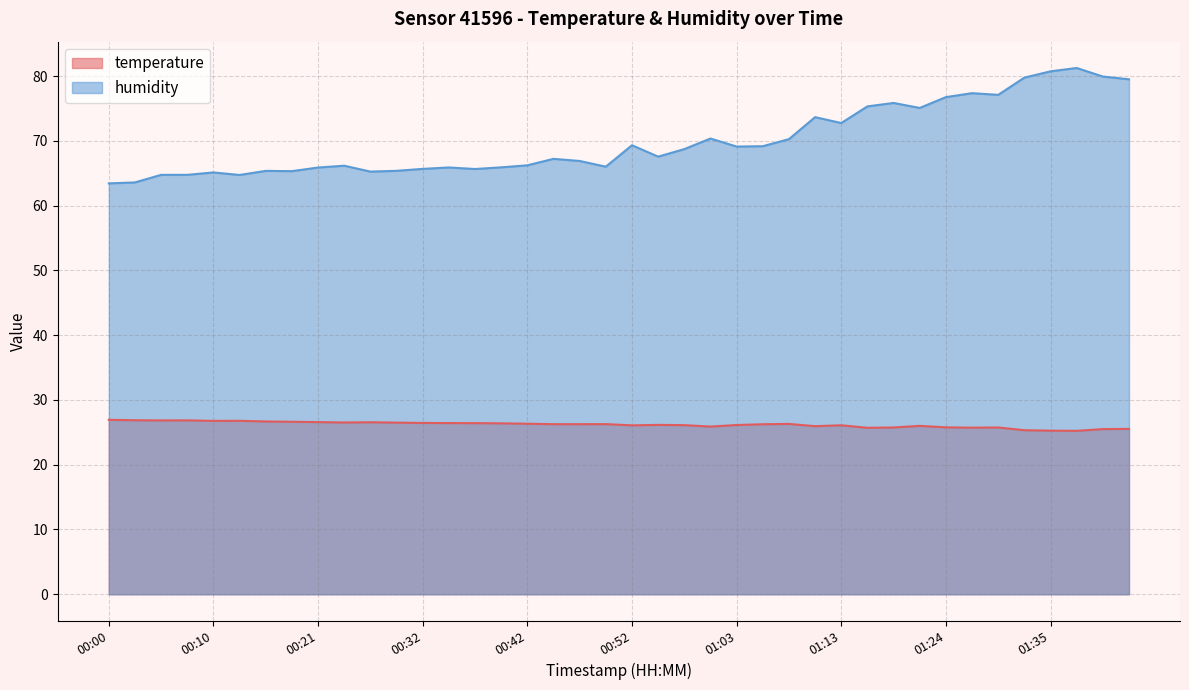

What is the label of the 4th point from the right?

01:35